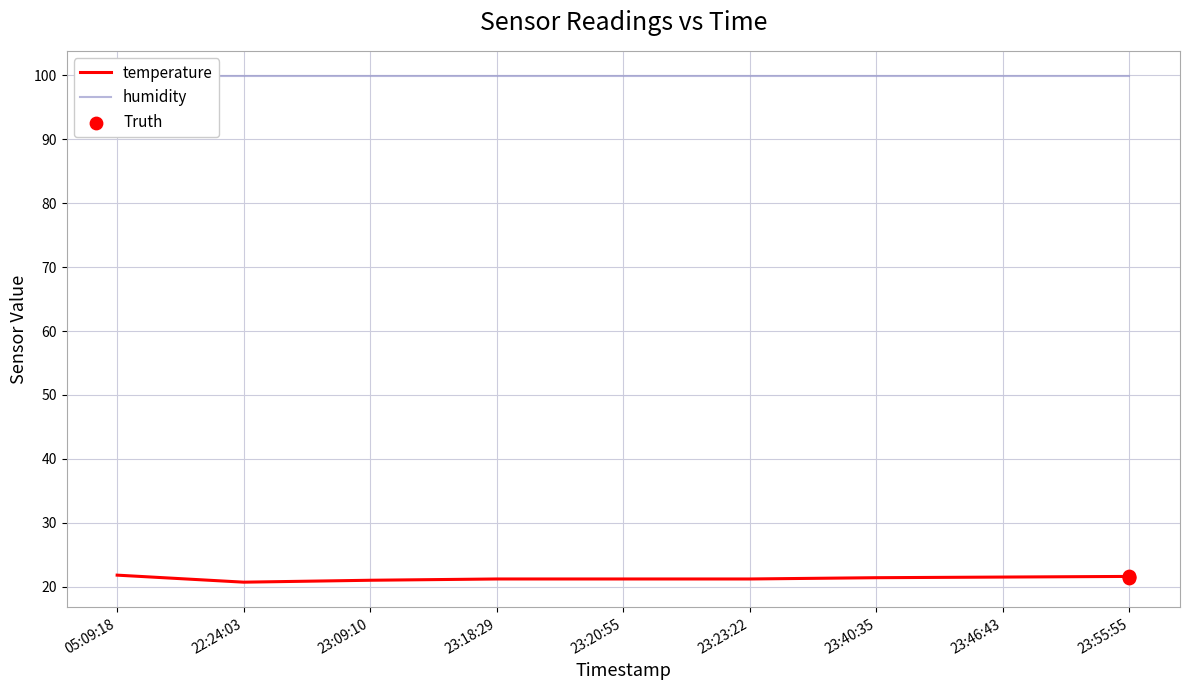

What is the change in value from 22:24:03 to 23:40:35?

+0.7